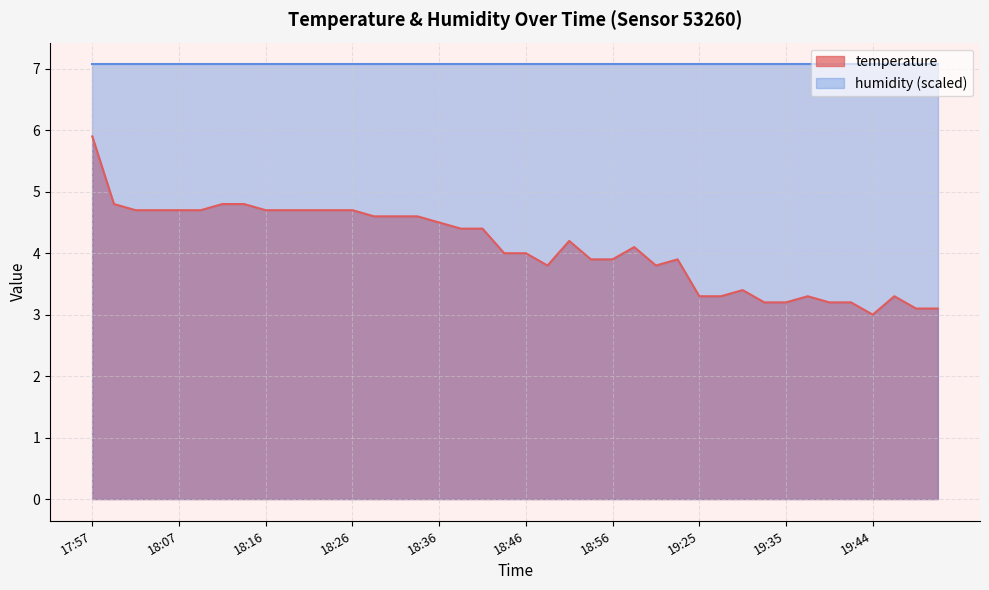

List the labels in order of value, largest first.

17:57, 17:59, 18:11, 18:14, 18:02, 18:04, 18:07, 18:09, 18:16, 18:19, 18:21, 18:24, 18:26, 18:28, 18:31, 18:33, 18:36, 18:38, 18:41, 18:51, 18:58, 18:43, 18:46, 18:53, 18:56, 19:22, 18:48, 19:00, 19:30, 19:25, 19:27, 19:37, 19:47, 19:32, 19:35, 19:39, 19:42, 19:49, 19:52, 19:44